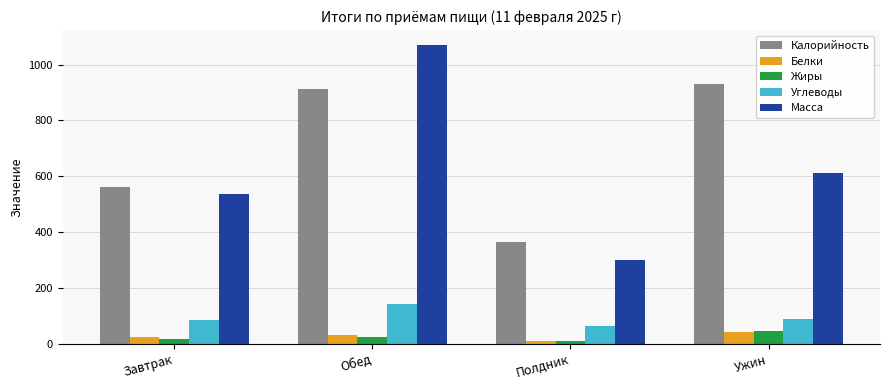

The Калорийность series shows 560.5 at Завтрак. True or false?

True